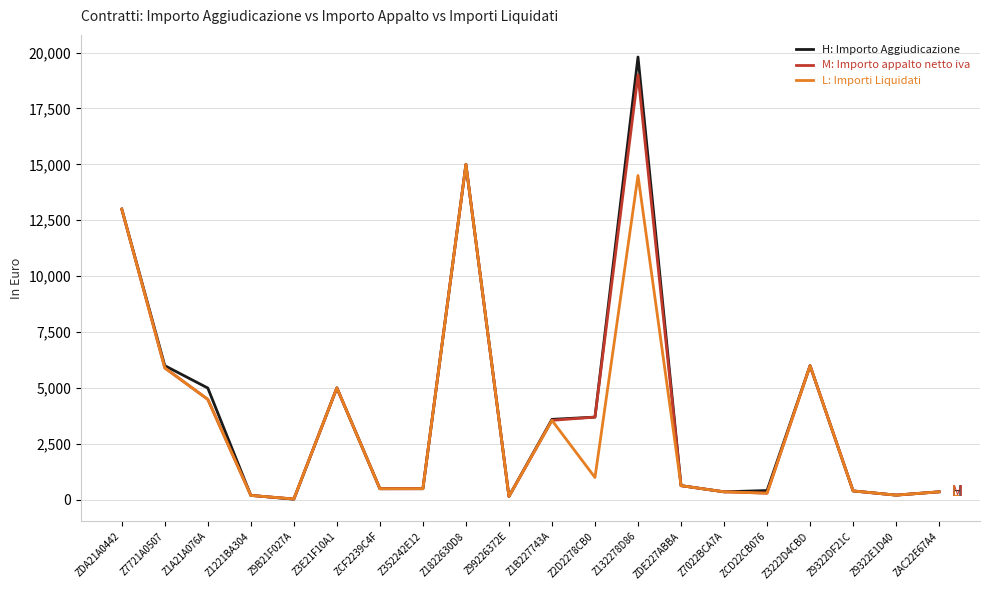

Which category has the highest value across all series?

Z132278D86